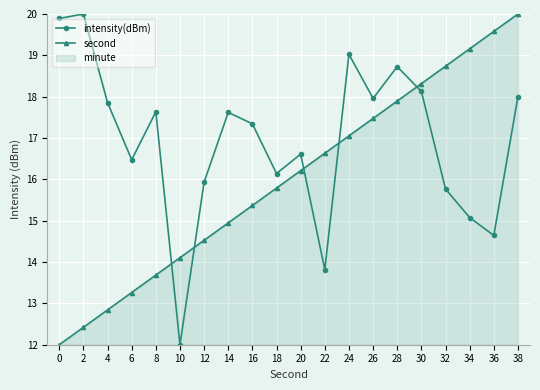

Rank the series by their average value, from highest to lowest.

intensity(dBm), second